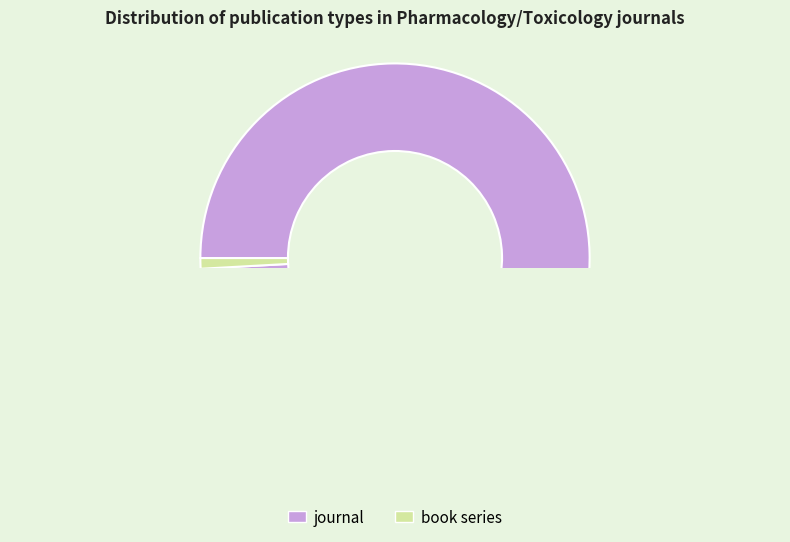

Which category has the smallest portion of the pie?

book series